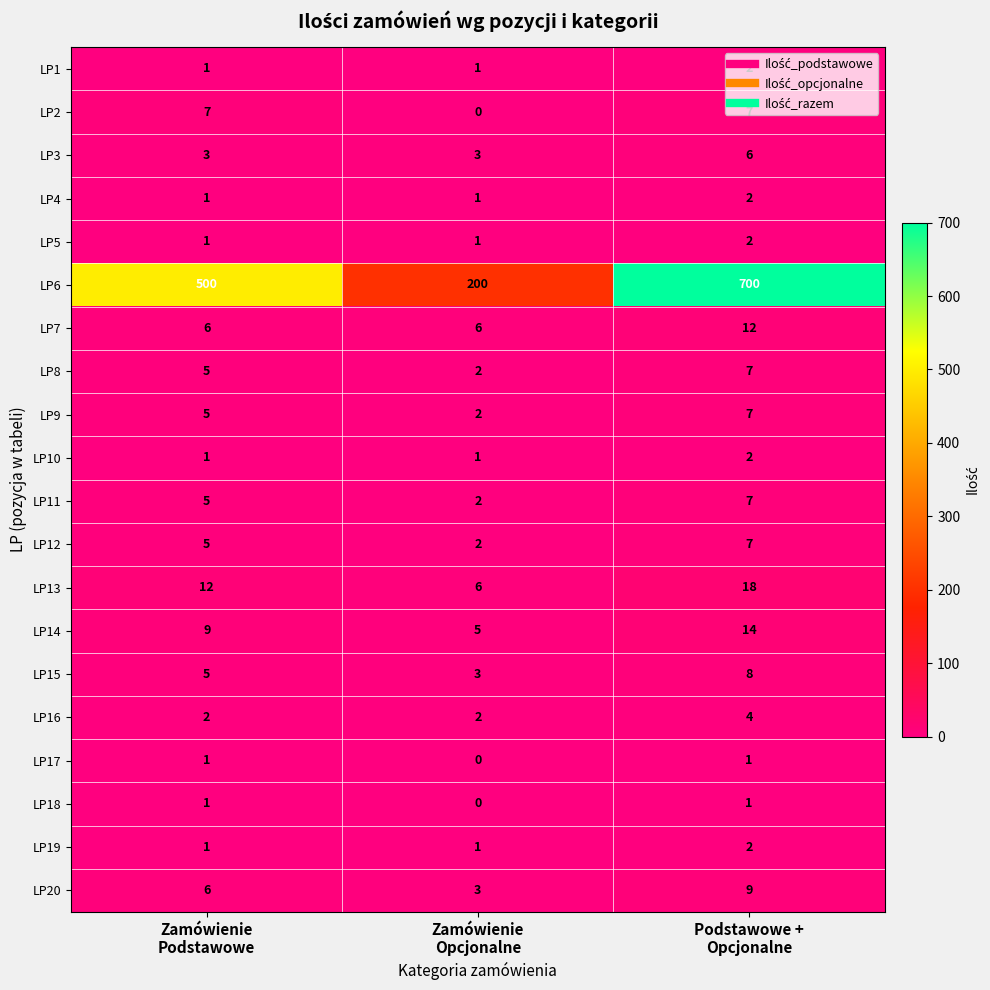

Which series has the largest total across all categories?

LP6